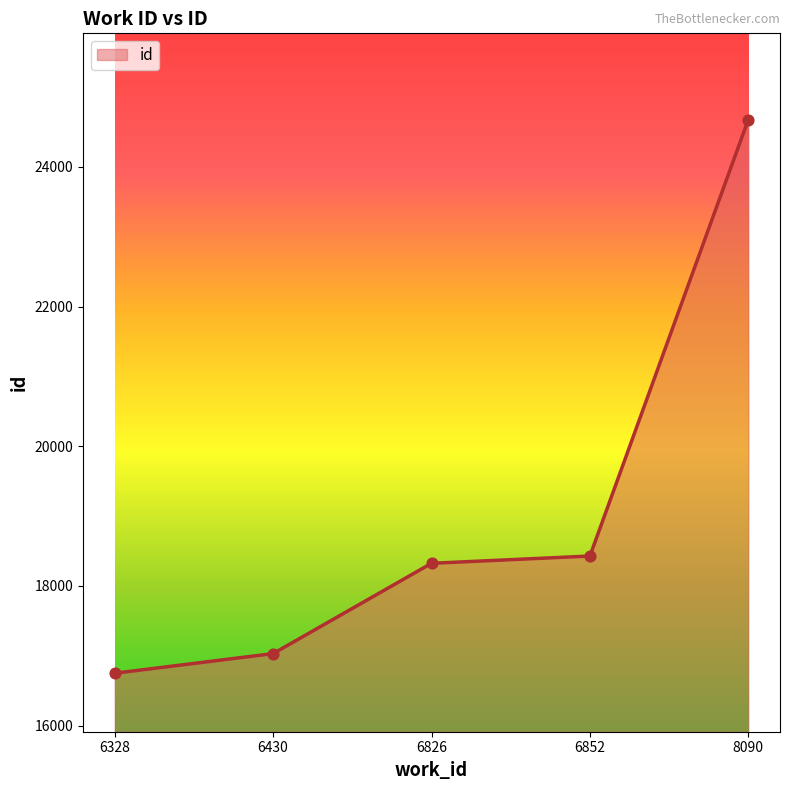

Approximately how many times larger is the value at 6430 compared to 6852?

0.9